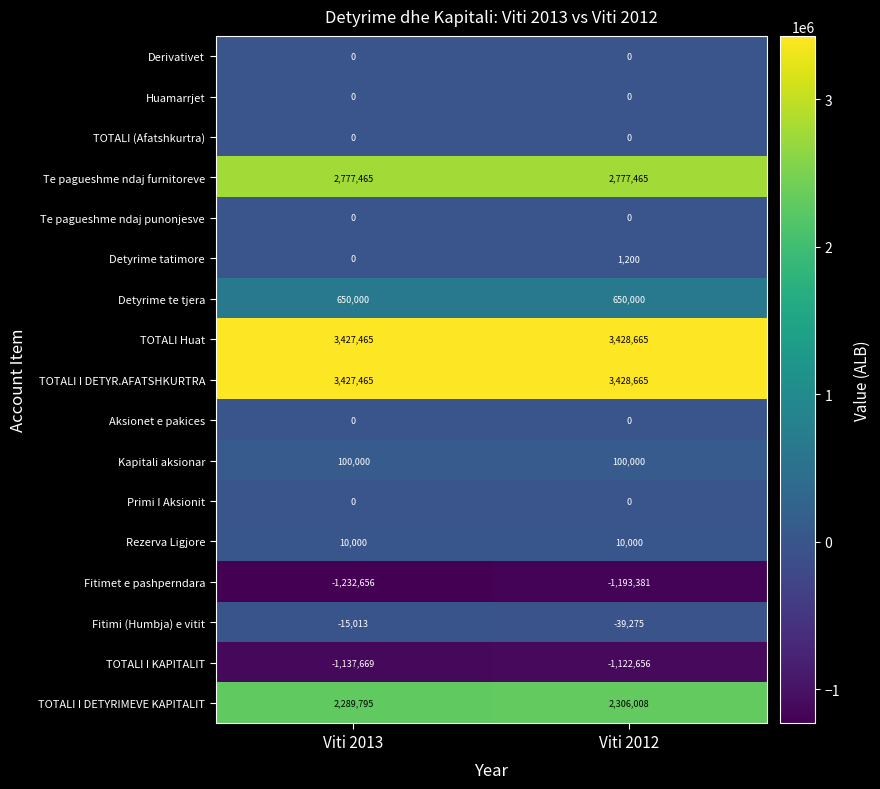

What is the difference between the highest and lowest values at Viti 2012?

4622046